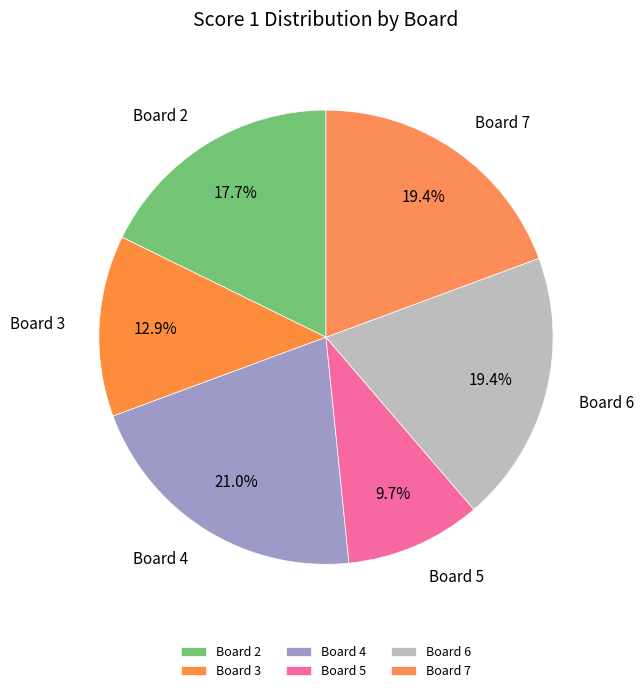

Is there any slice that represents more than half of the pie?

No